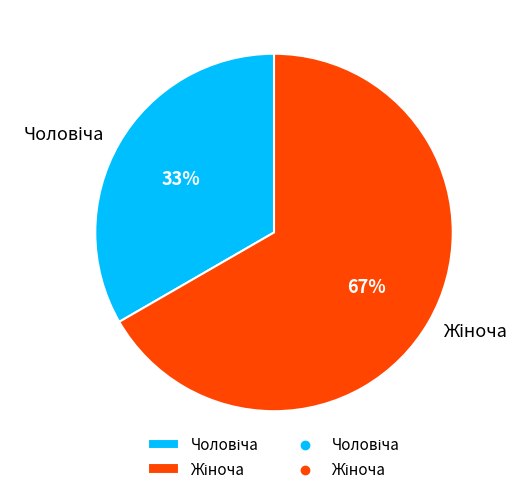

Is there any slice that represents more than half of the pie?

Yes